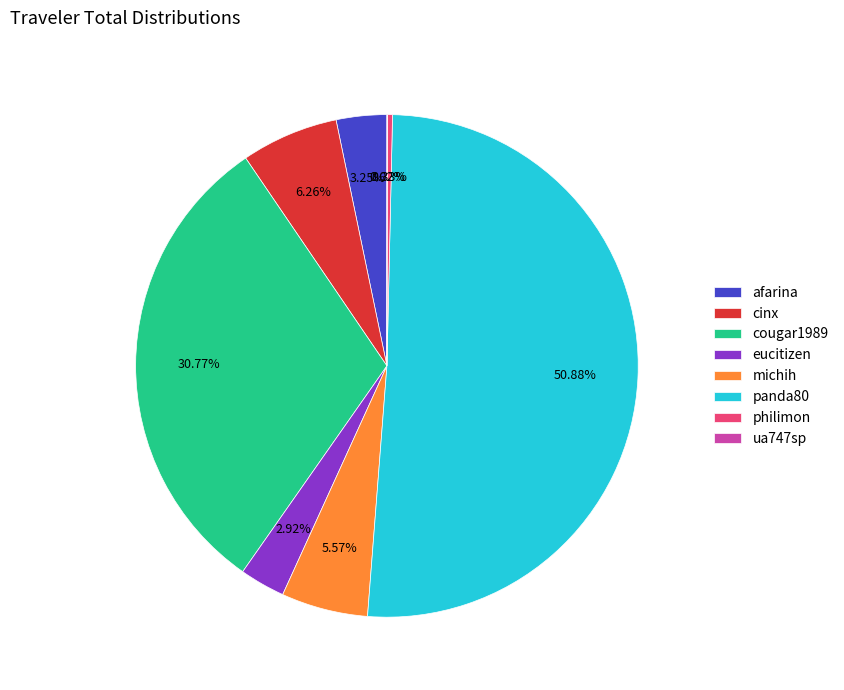

What percentage is NOT represented by panda80?

49.1%